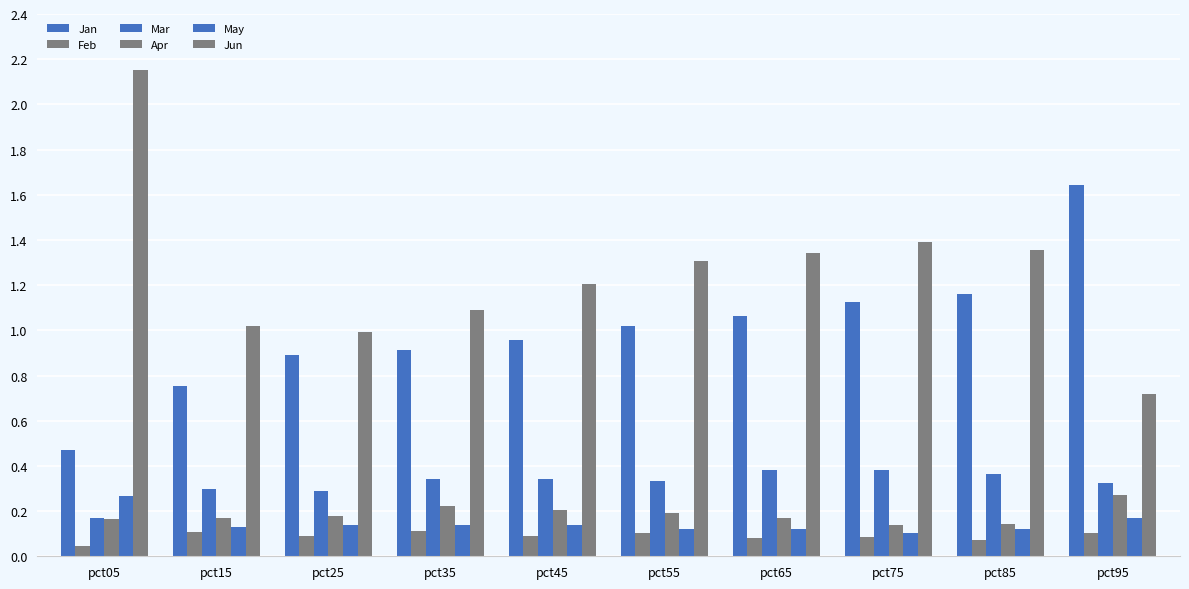

At which label is Feb closest to 0?

pct05